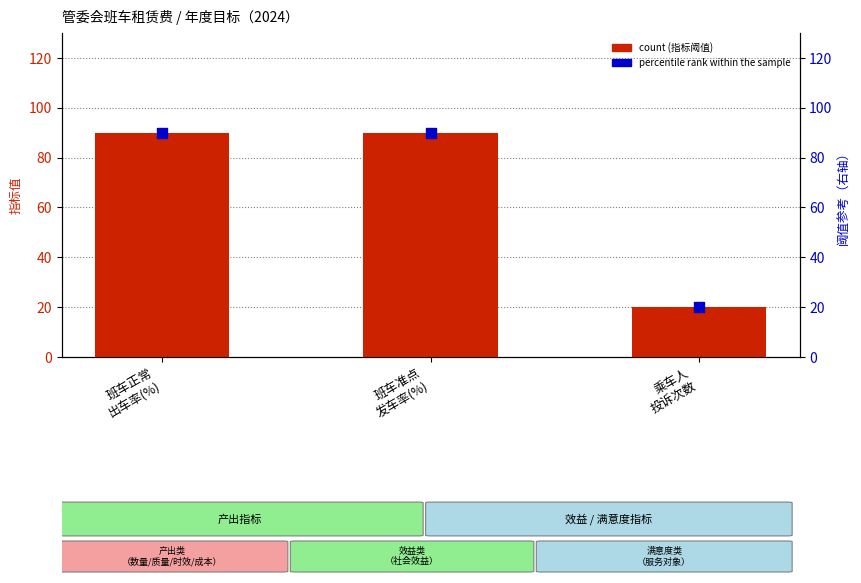

At how many categories does at least one series exceed 58?

2